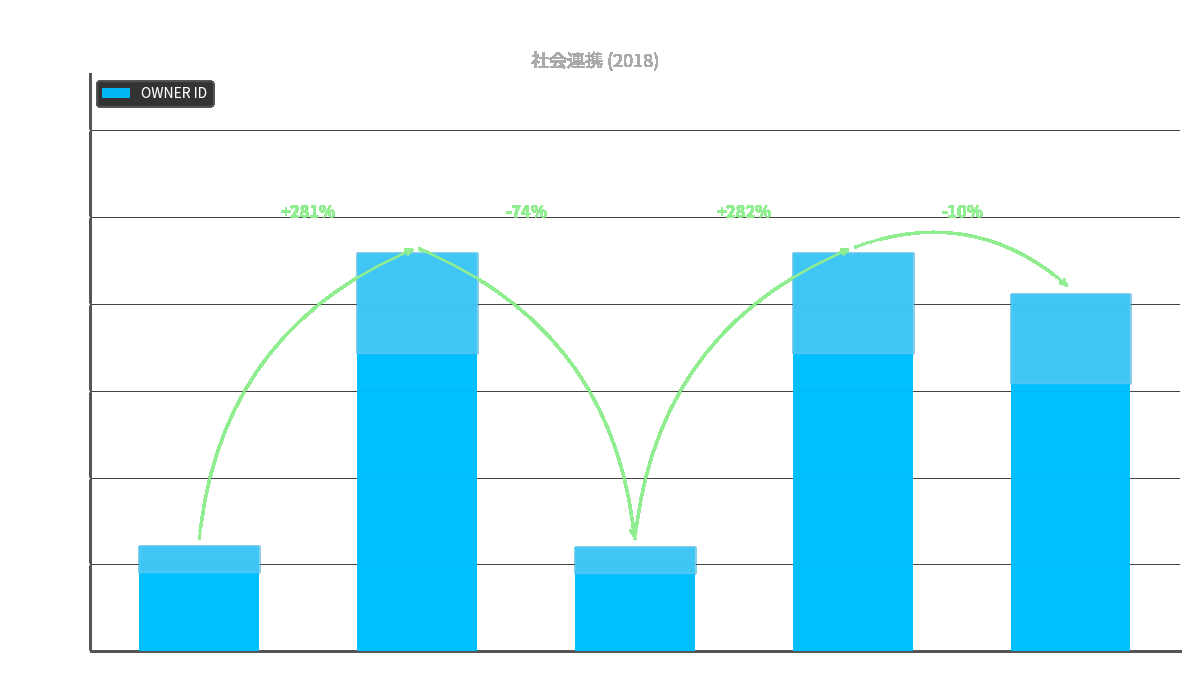

How many values are below 205776?

2